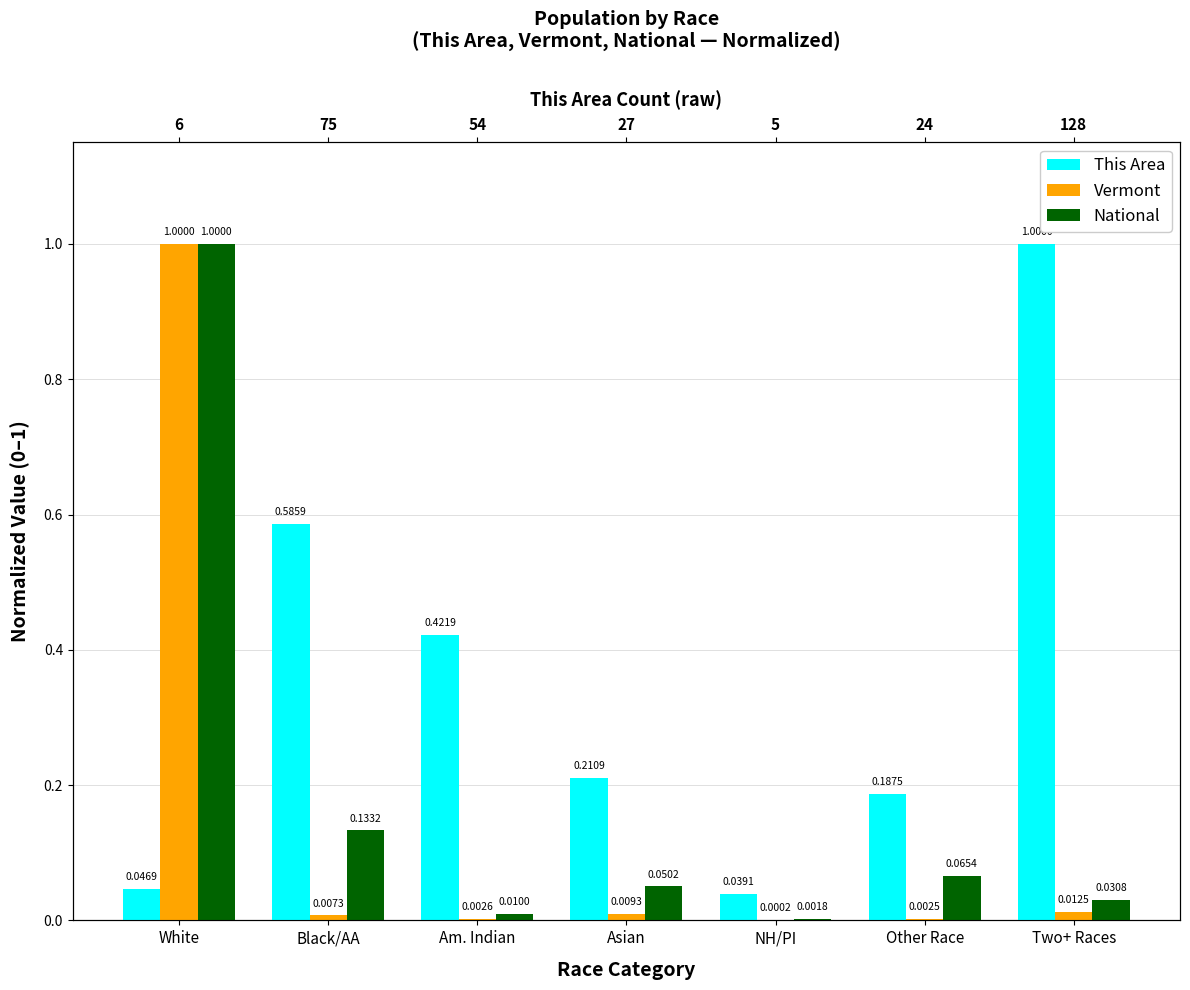

Reading left to right, list all the values displayed in this chart.

This Area: White=0.0	Black/AA=0.6	Am. Indian=0.4	Asian=0.2	NH/PI=0.0	Other Race=0.2	Two+ Races=1.0
Vermont: White=1.0	Black/AA=0.0	Am. Indian=0.0	Asian=0.0	NH/PI=0.0	Other Race=0.0	Two+ Races=0.0
National: White=1.0	Black/AA=0.1	Am. Indian=0.0	Asian=0.1	NH/PI=0.0	Other Race=0.1	Two+ Races=0.0